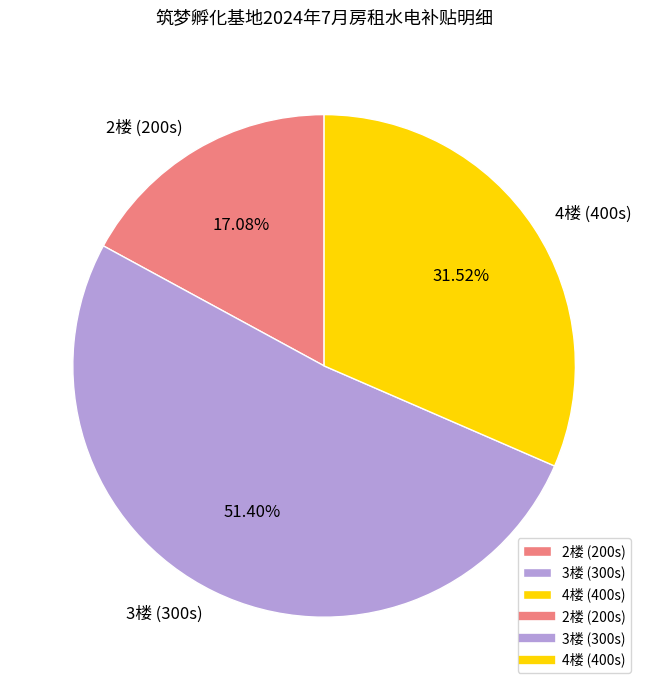

What is the smallest slice in the pie chart?

2楼 (200s)